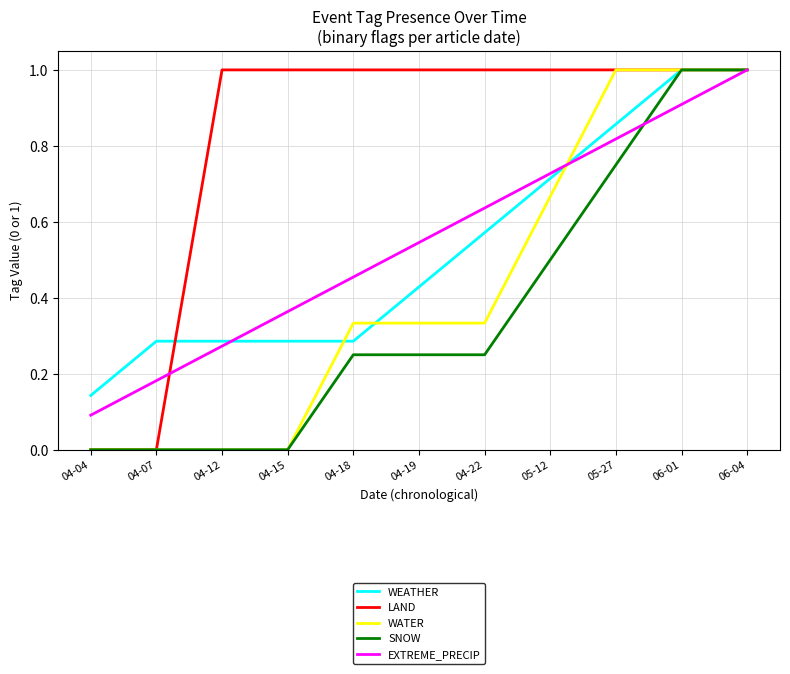

Is it true that SNOW equals 0.4 at 04-12?

False